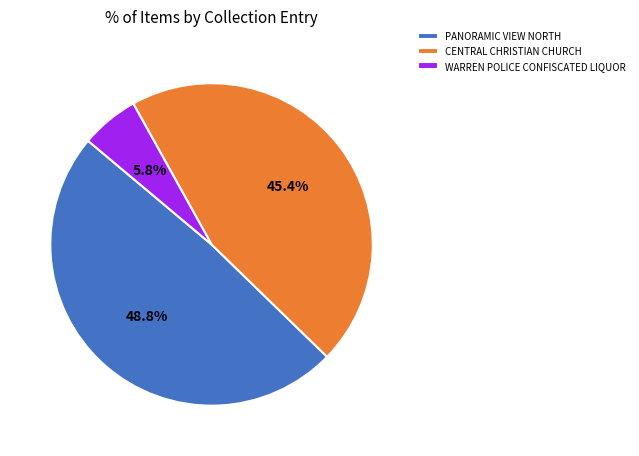

Is there a majority slice in this chart?

No